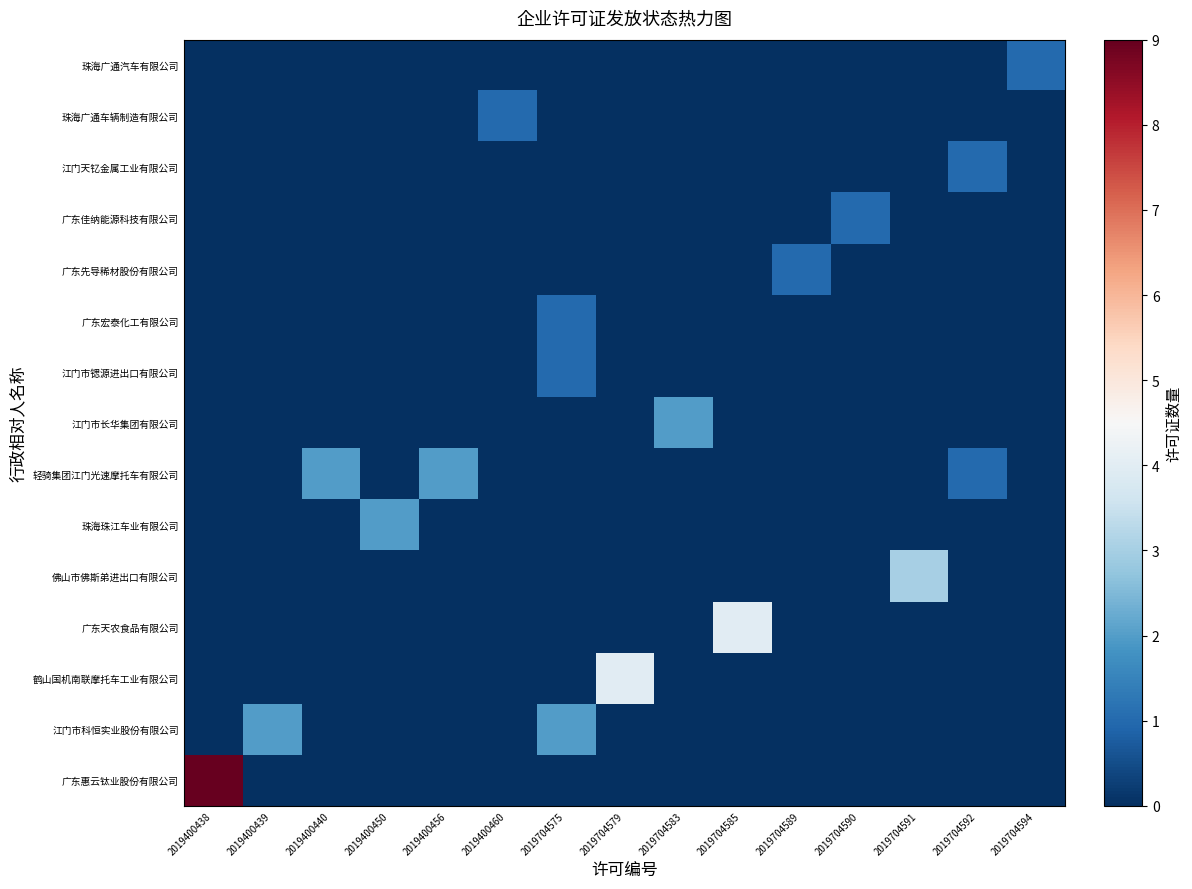

At how many categories does at least one series exceed 7?

1